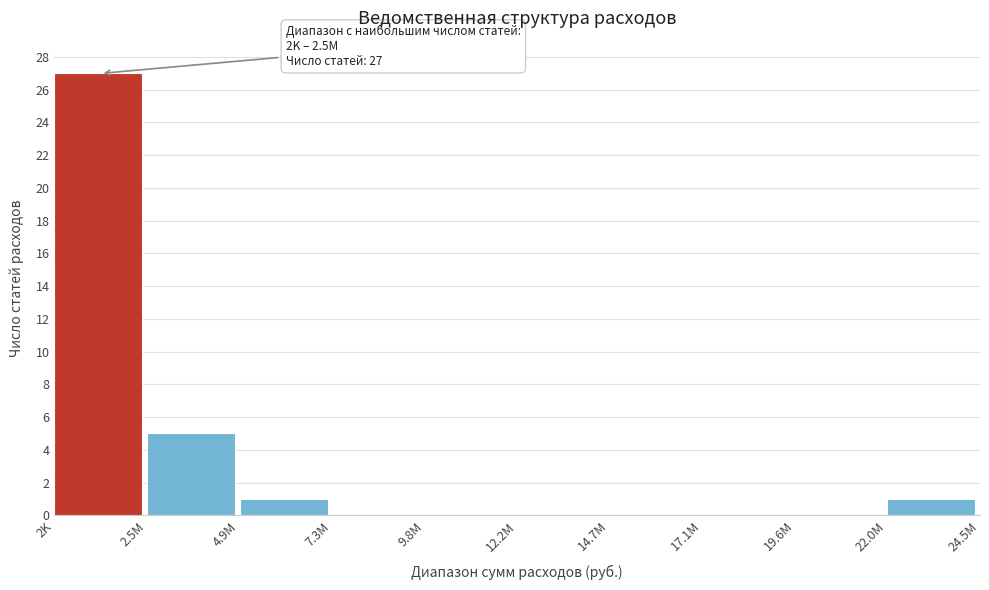

Reading left to right, transcribe all the data shown in this chart.

2K=27	2.5M=5	4.9M=1	7.3M=0	9.8M=0	12.2M=0	14.7M=0	17.1M=0	19.6M=0	22.0M=1